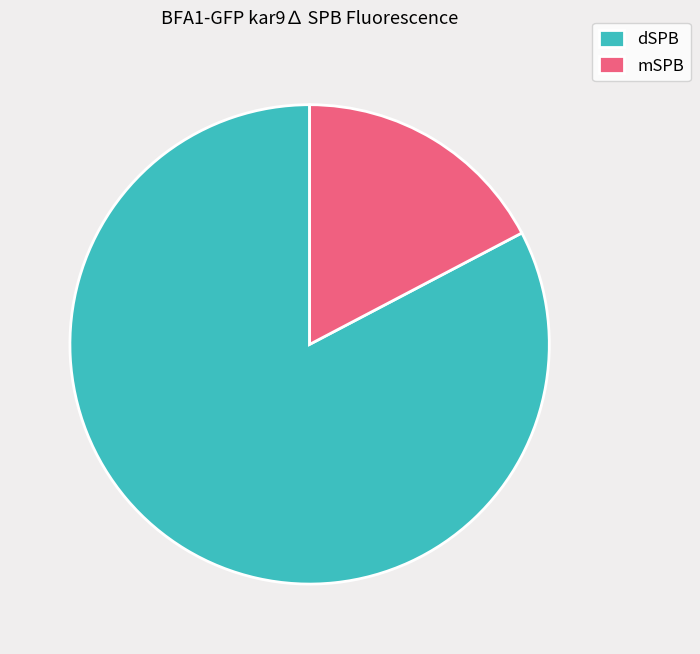

Is there any slice that represents more than half of the pie?

Yes